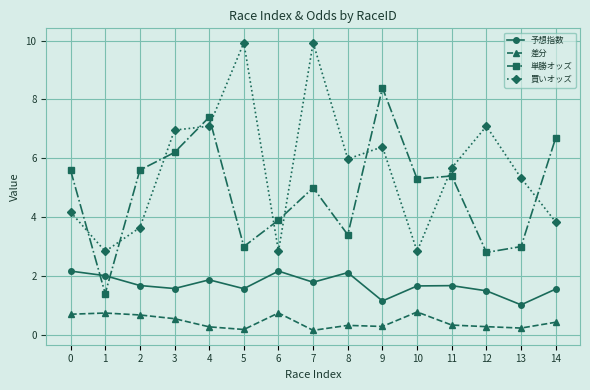

Read the 単勝オッズ value at 0.

5.6